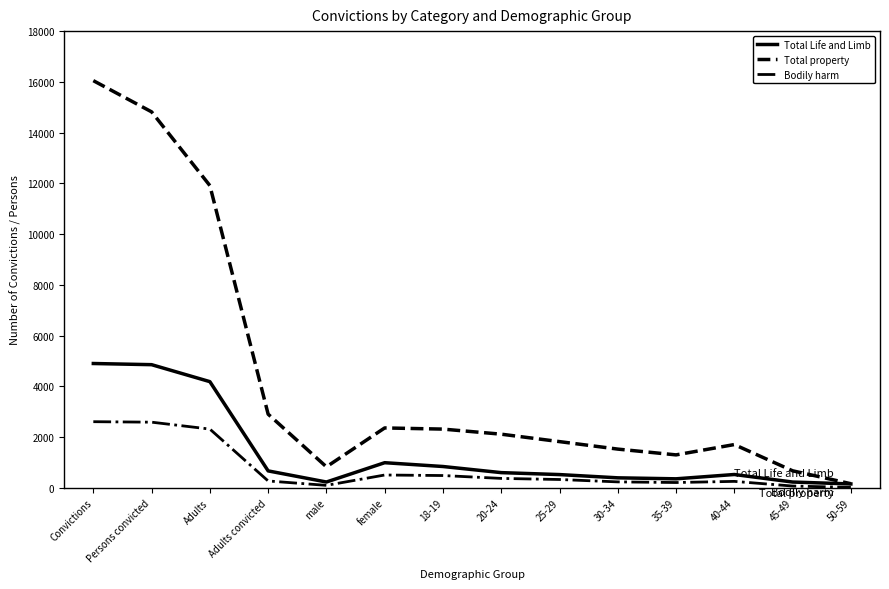

Between 18-19 and 45-49, which series saw the biggest shift?

Total property